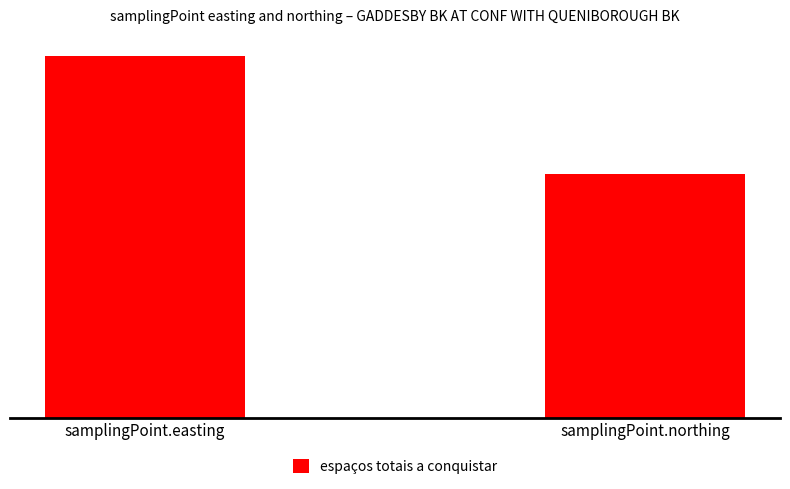

Reading right to left, transcribe all the data shown in this chart.

313142	464400